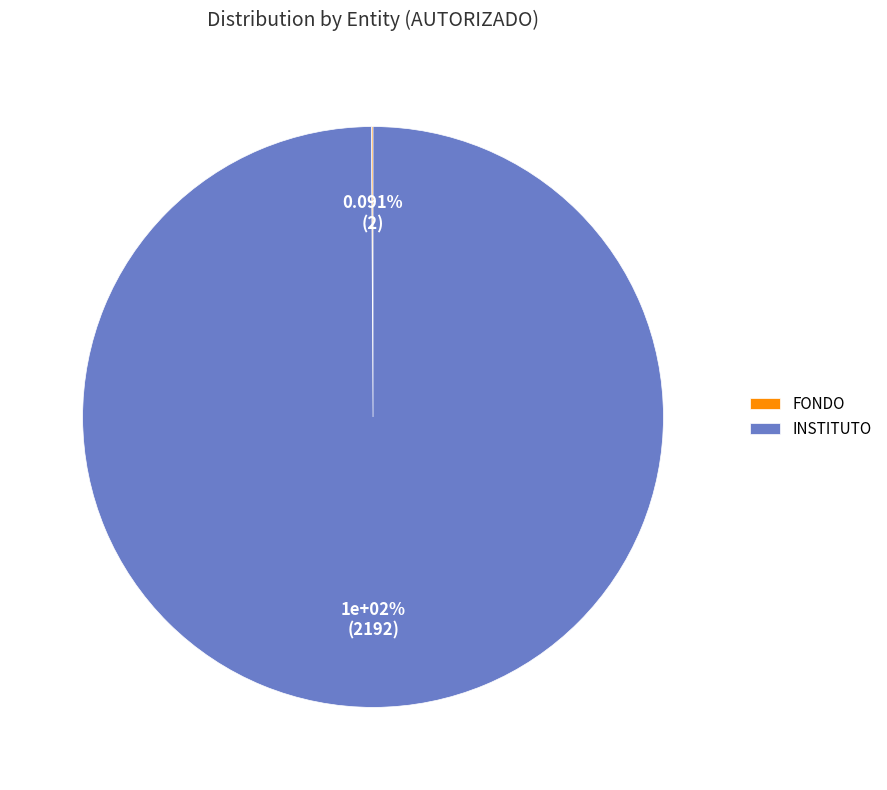

How many segments does this pie chart have?

2